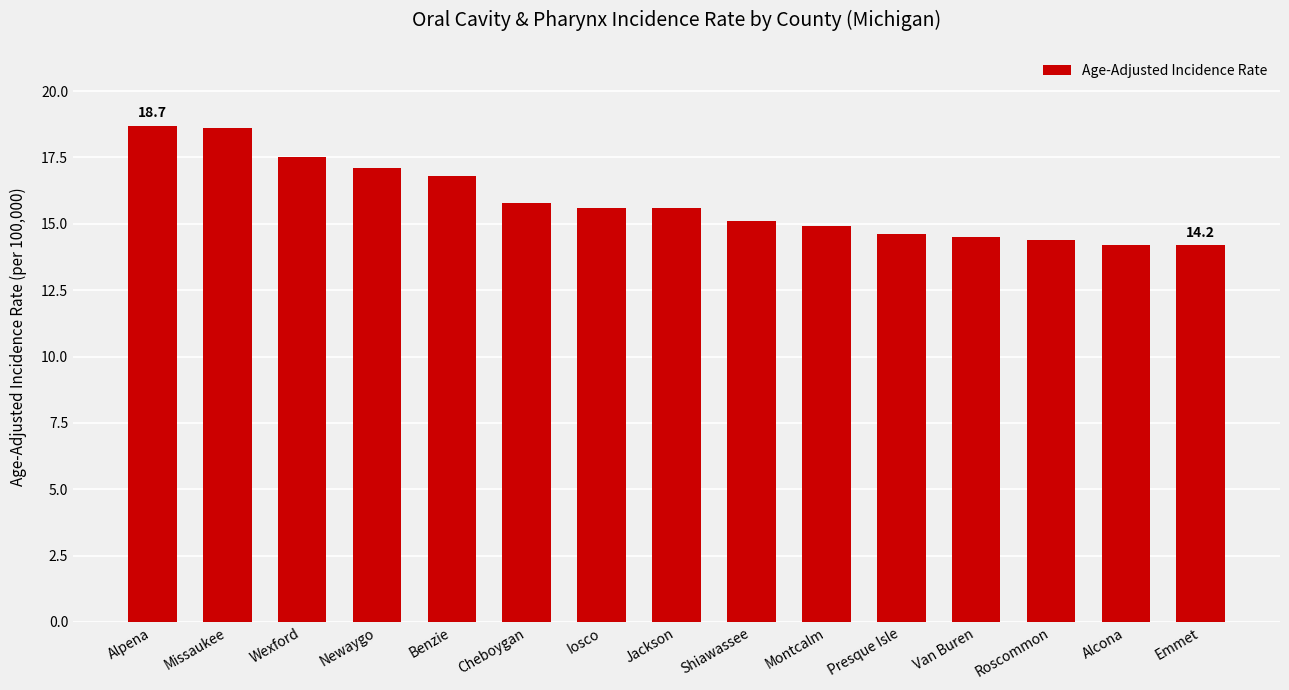

Is it true that the value at Newaygo is 23.3?

False